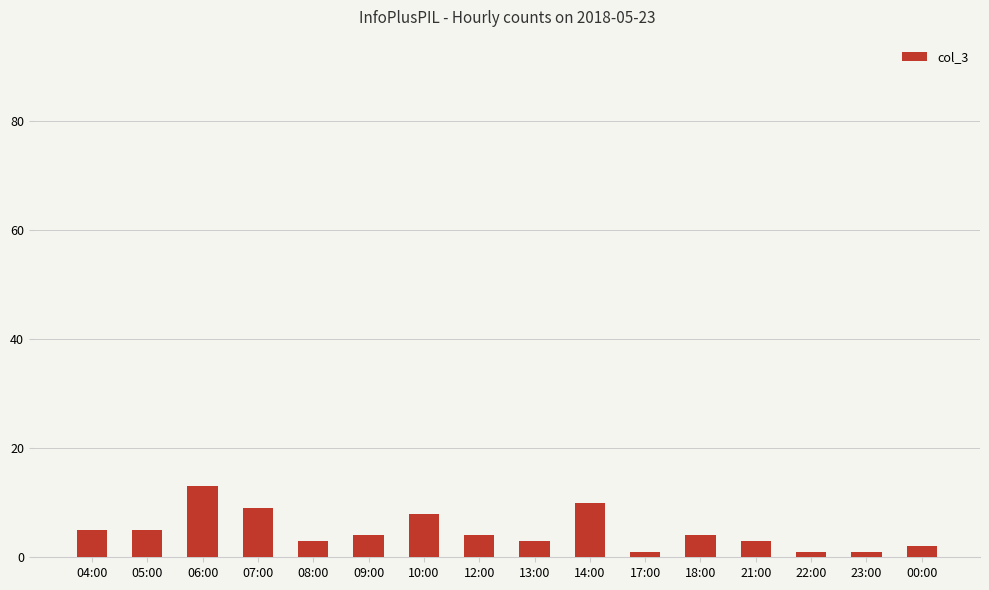

Which has a higher value, 06:00 or 10:00?

06:00